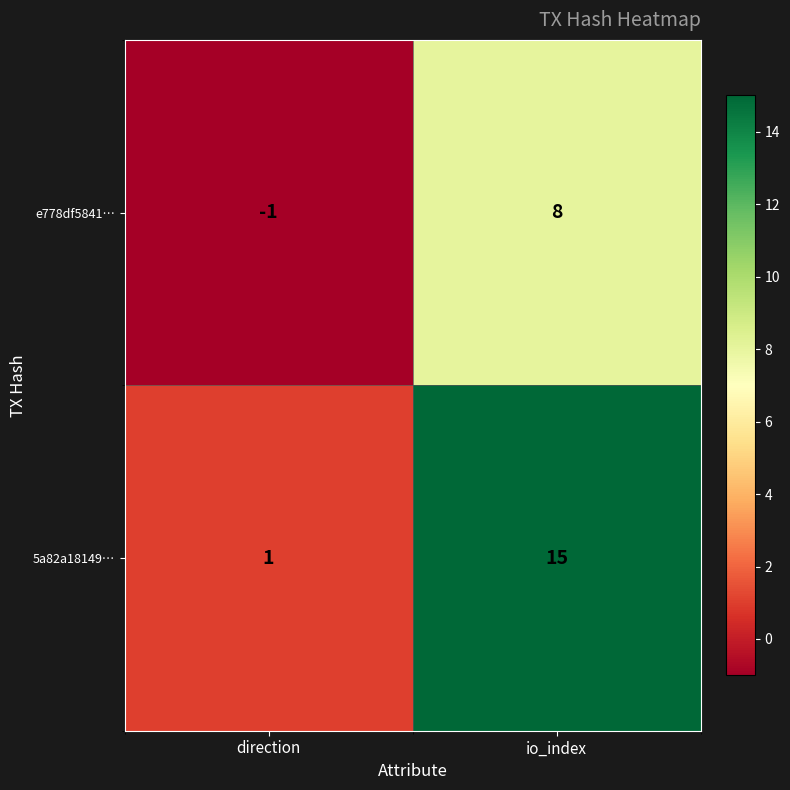

Reading left to right, list all the values displayed in this chart.

e778df5841…: direction=-1	io_index=8
5a82a18149…: direction=1	io_index=15